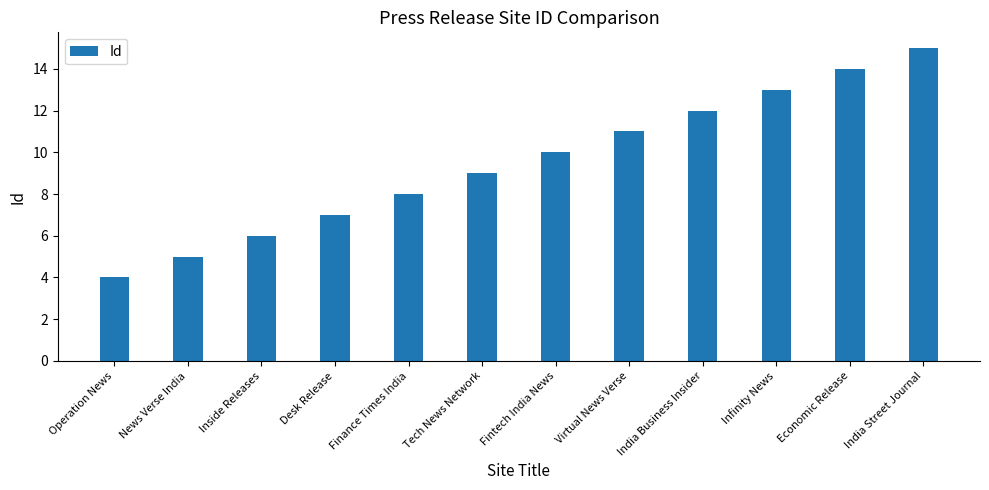

Is it true that the value at India Street Journal is 15?

True